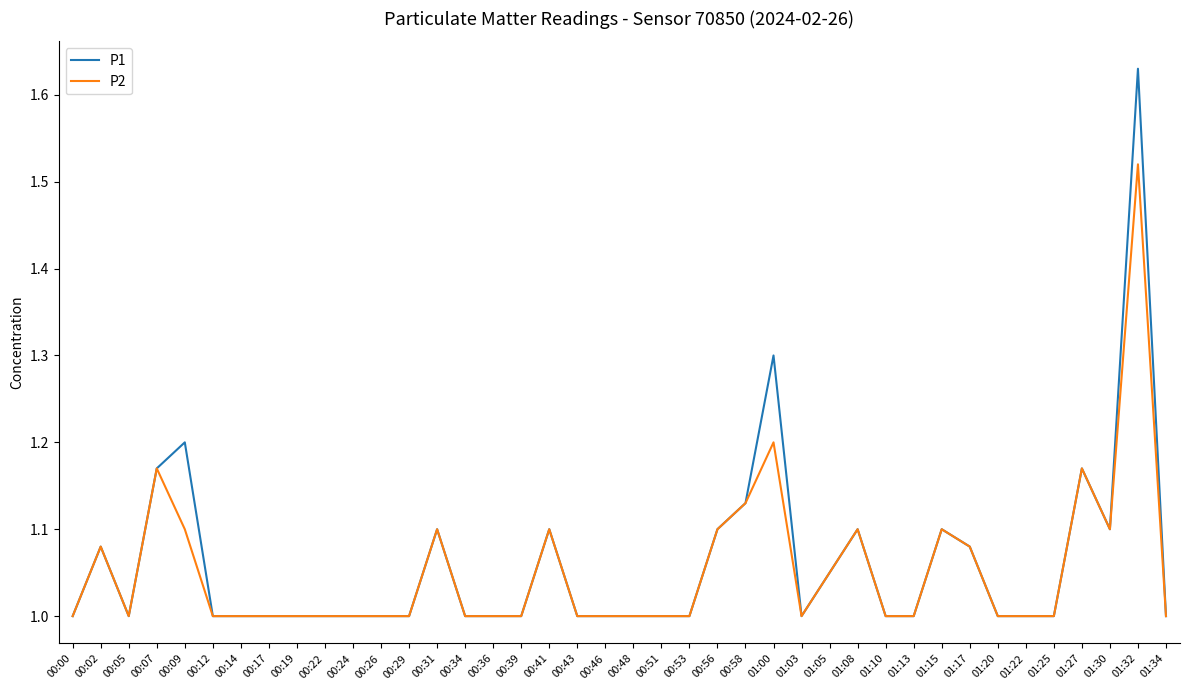

What is the minimum value for P1?

1.0